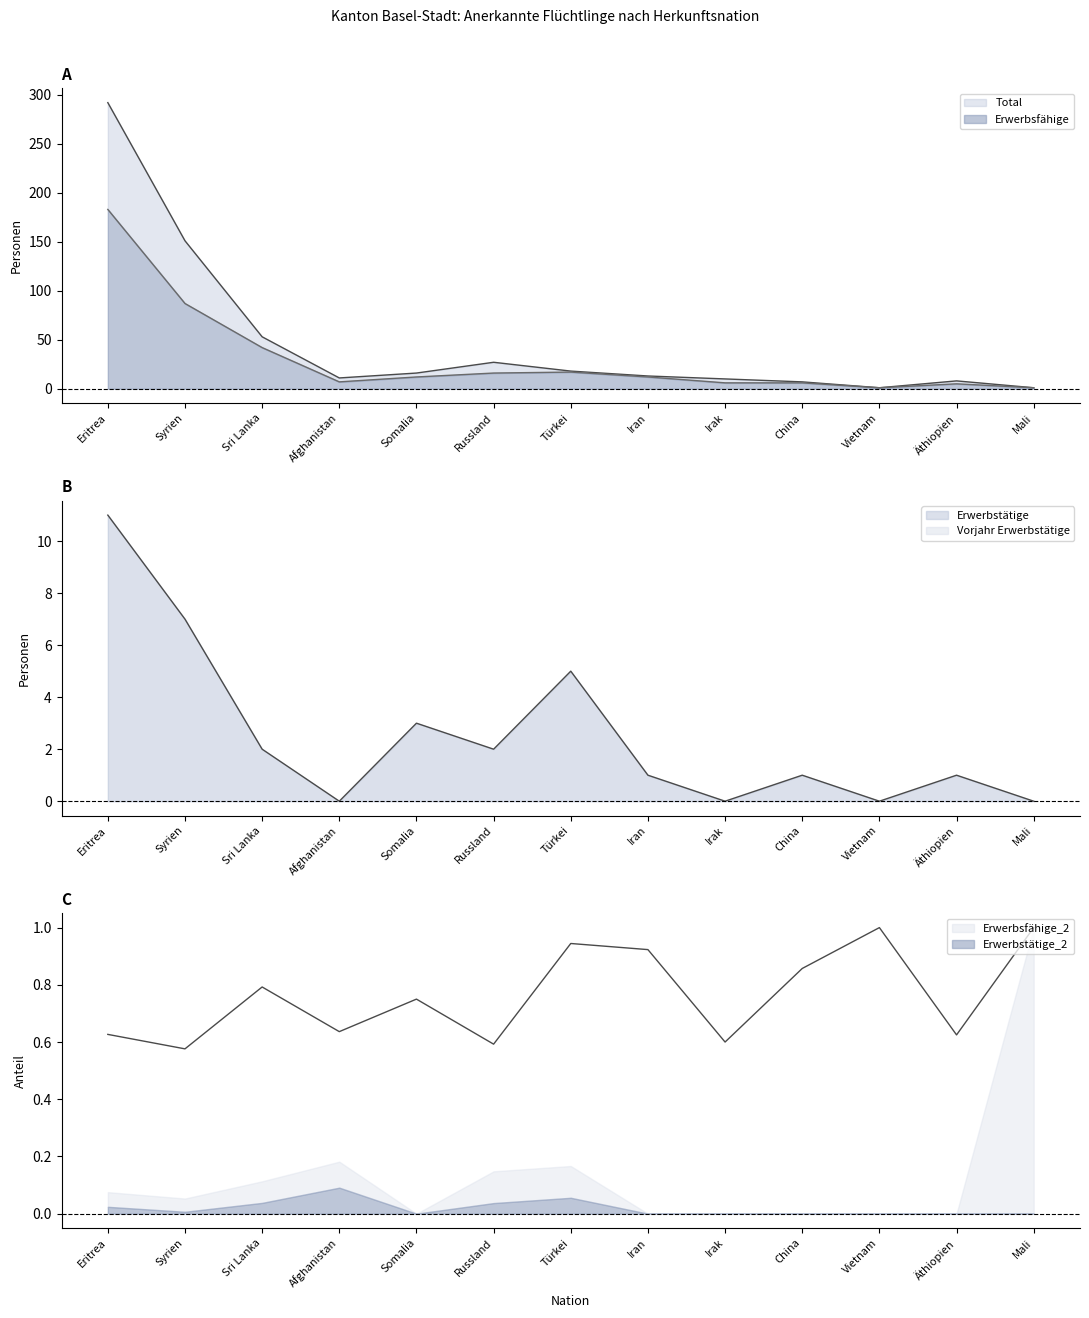

At which category does Total reach its first local valley?

Afghanistan